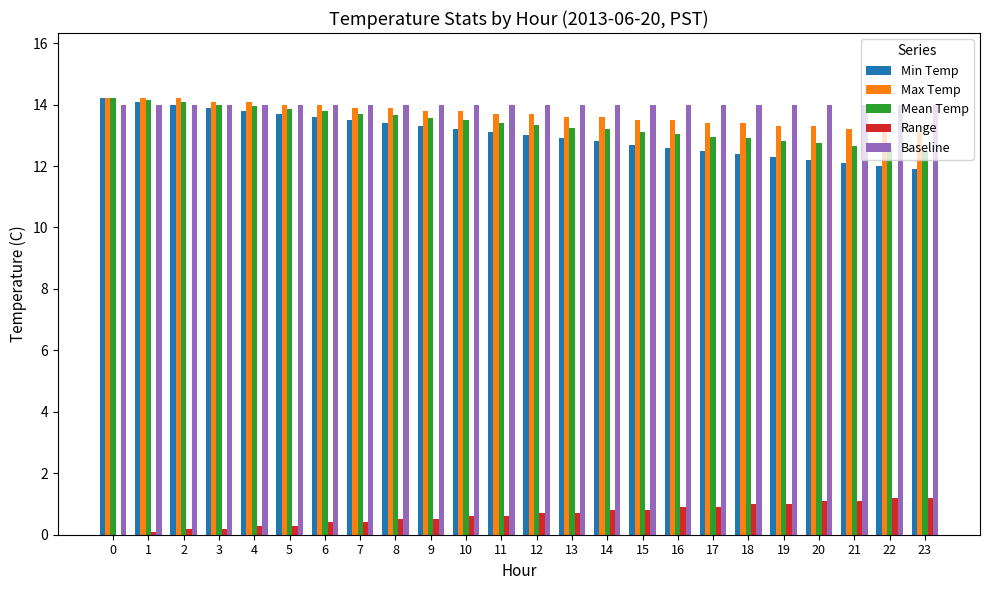

True or false: Min Temp has a value of 13.9 at 3.

True